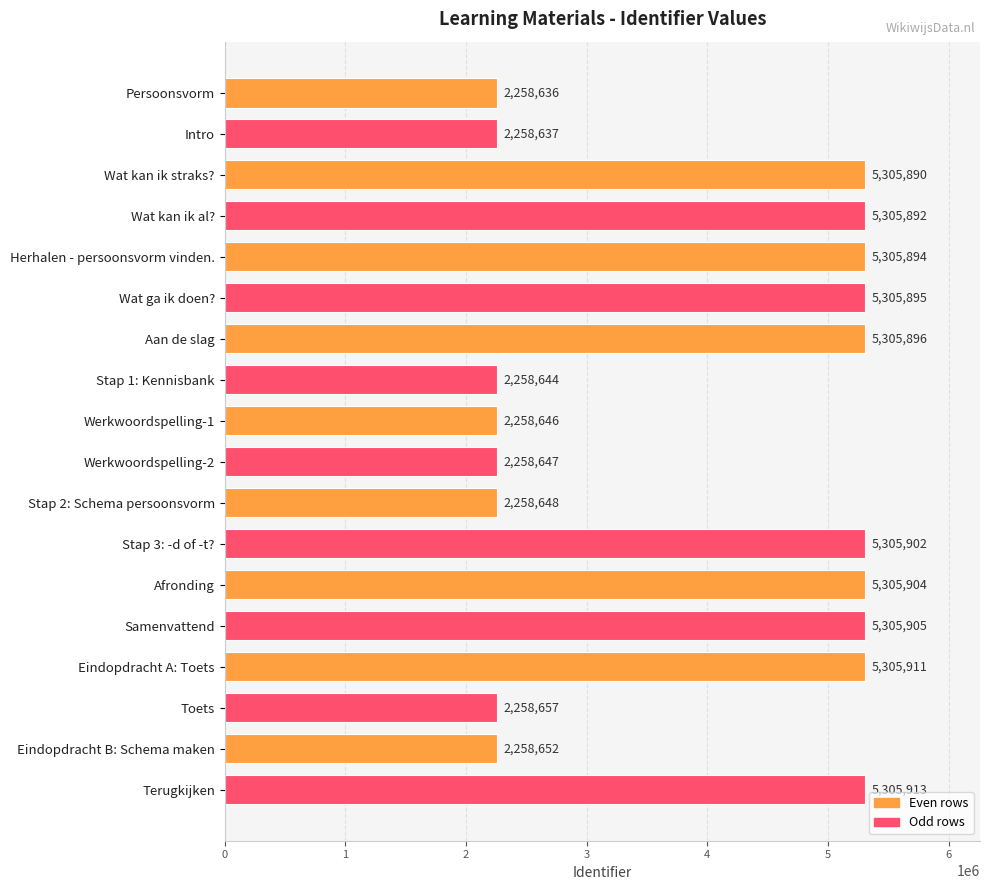

What is the sum of the values at Eindopdracht B: Schema maken and Stap 1: Kennisbank?

4517296